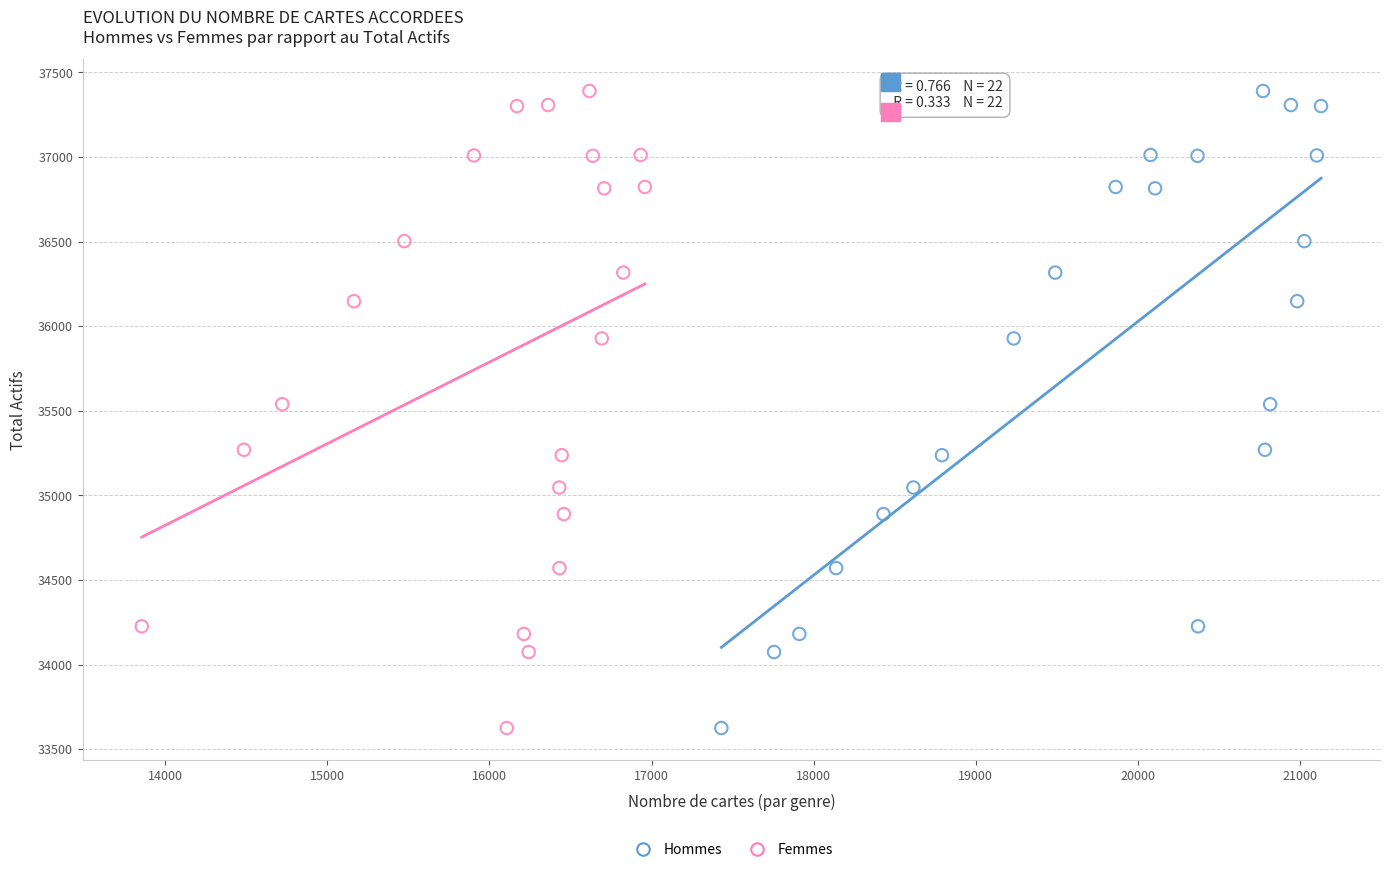

What are all the series names shown in the legend?

Hommes, Femmes